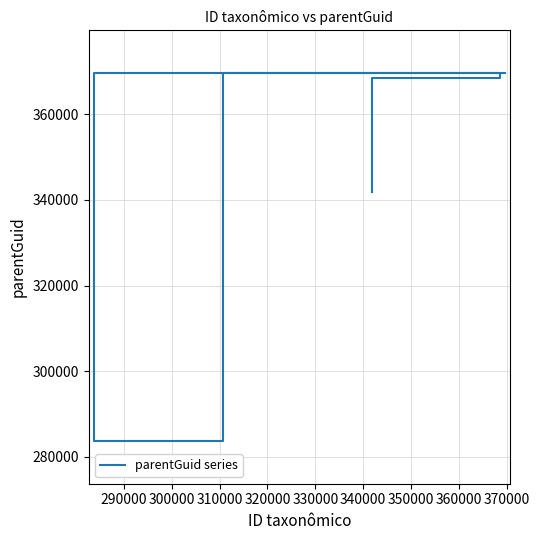

The chart shows a value of 91651 at 280000. True or false?

False